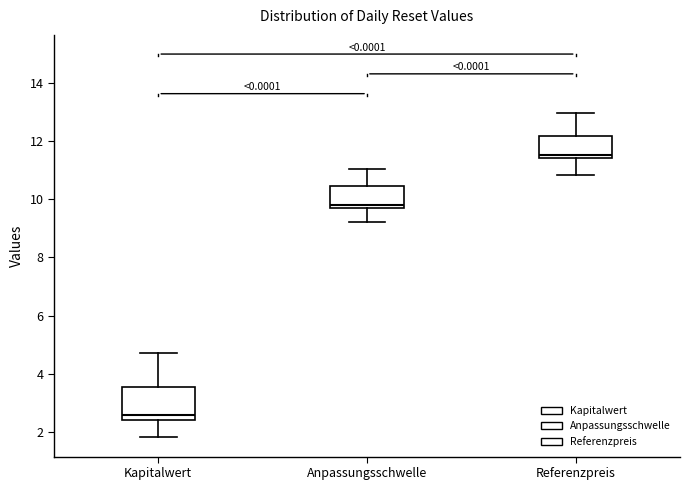

Reading left to right, read every box against the y-axis: the position of its median line, the range the box covers, and the ends of its whiskers. The values are not printed on the chart, so give them approximately, as read against the axis.

Kapitalwert: median 2.6, box 2.4 to 3.6, whiskers 1.8 to 4.8
Anpassungsschwelle: median 9.8 (just above the box's lower edge), box 9.8 to 10.4, whiskers 9.2 to 11.0
Referenzpreis: median 11.6, box 11.4 to 12.2, whiskers 10.8 to 13.0